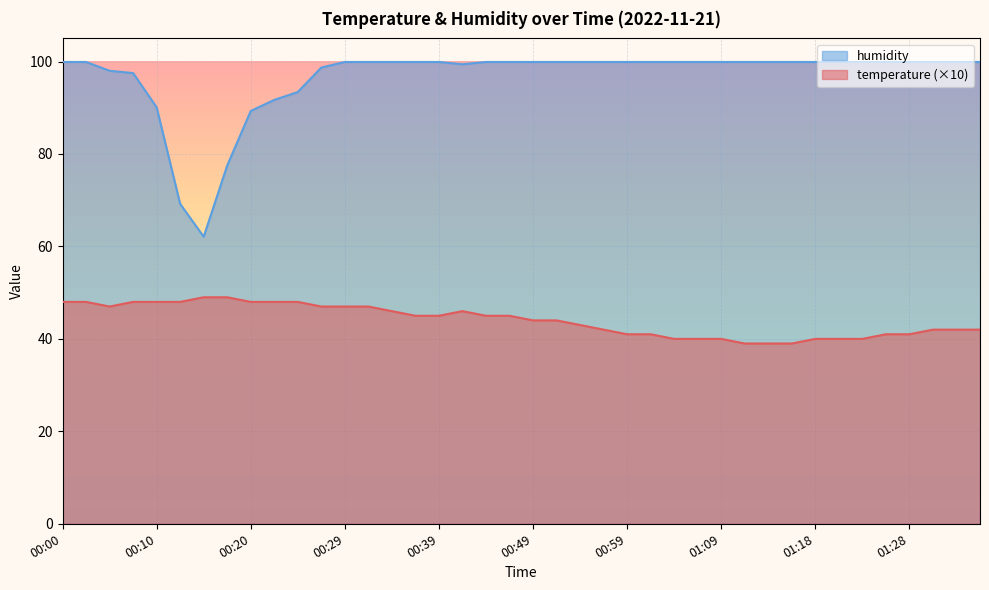

Reading left to right, list all the values displayed in this chart.

temperature: 00:00=48.0	00:02=48.0	00:05=47.0	00:07=48.0	00:10=48.0	00:12=48.0	00:15=49.0	00:17=49.0	00:20=48.0	00:22=48.0	00:24=48.0	00:27=47.0	00:29=47.0	00:32=47.0	00:34=46.0	00:37=45.0	00:39=45.0	00:42=46.0	00:44=45.0	00:46=45.0	00:49=44.0	00:51=44.0	00:54=43.0	00:56=42.0	00:59=41.0	01:01=41.0	01:04=40.0	01:06=40.0	01:09=40.0	01:11=39.0	01:13=39.0	01:16=39.0	01:18=40.0	01:21=40.0	01:23=40.0	01:26=41.0	01:28=41.0	01:31=42.0	01:33=42.0	01:36=42.0
humidity: 00:00=99.9	00:02=99.9	00:05=98.0	00:07=97.5	00:10=90.1	00:12=69.2	00:15=62.1	00:17=77.5	00:20=89.3	00:22=91.7	00:24=93.4	00:27=98.7	00:29=99.9	00:32=99.9	00:34=99.9	00:37=99.9	00:39=99.9	00:42=99.4	00:44=99.9	00:46=99.9	00:49=99.9	00:51=99.9	00:54=99.9	00:56=99.9	00:59=99.9	01:01=99.9	01:04=99.9	01:06=99.9	01:09=99.9	01:11=99.9	01:13=99.9	01:16=99.9	01:18=99.9	01:21=99.9	01:23=99.9	01:26=99.9	01:28=99.9	01:31=99.9	01:33=99.9	01:36=99.9